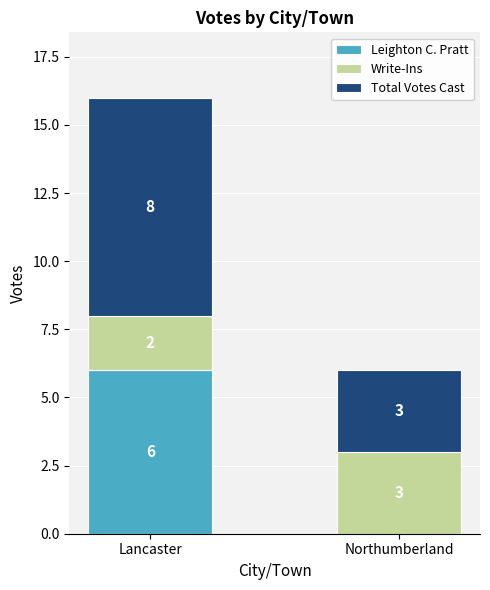

What is the total value across all series at Lancaster?

16